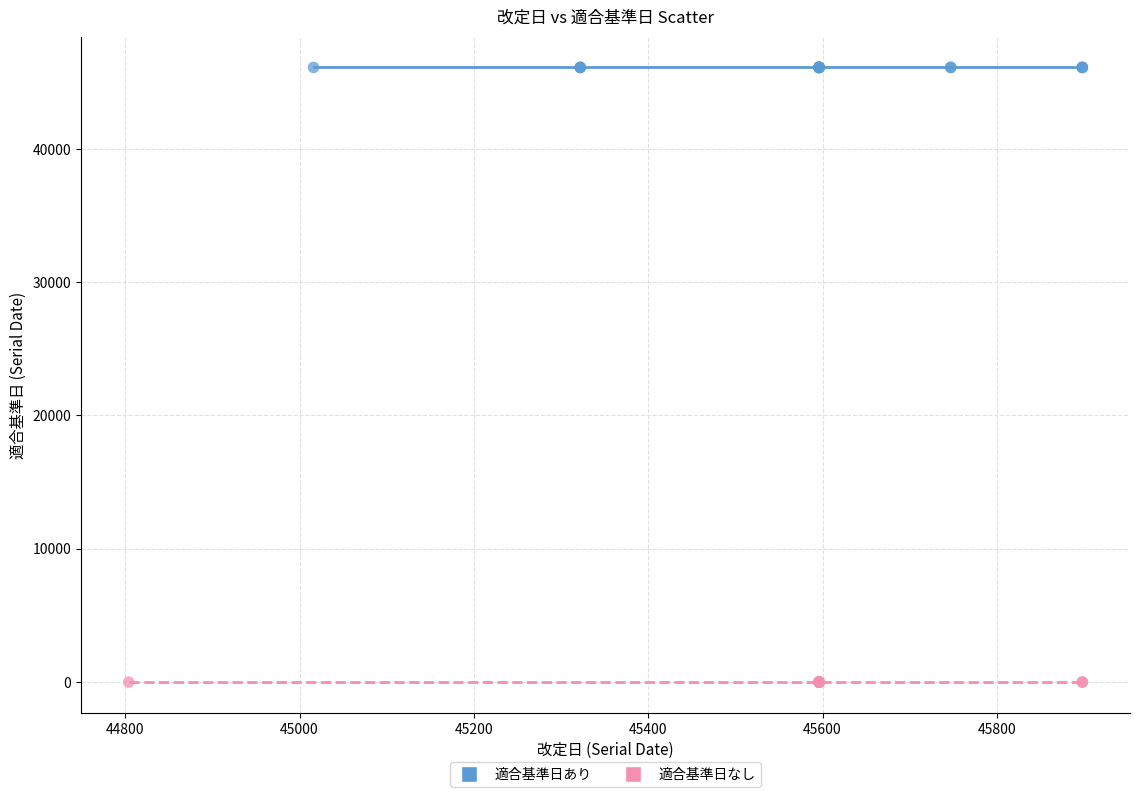

Which series reaches the maximum Y coordinate?

適合基準日あり